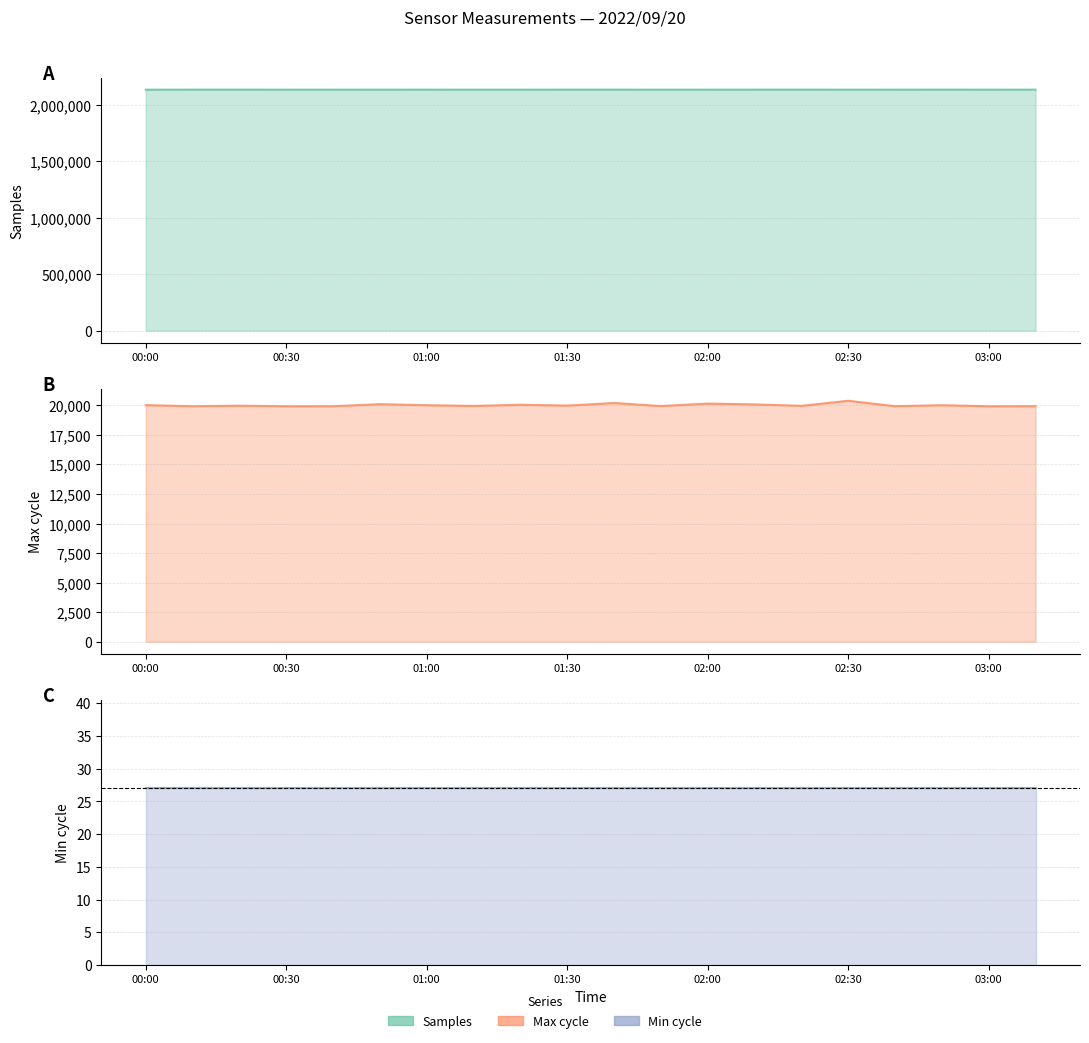

How many interior local peaks does the Samples series have?

5